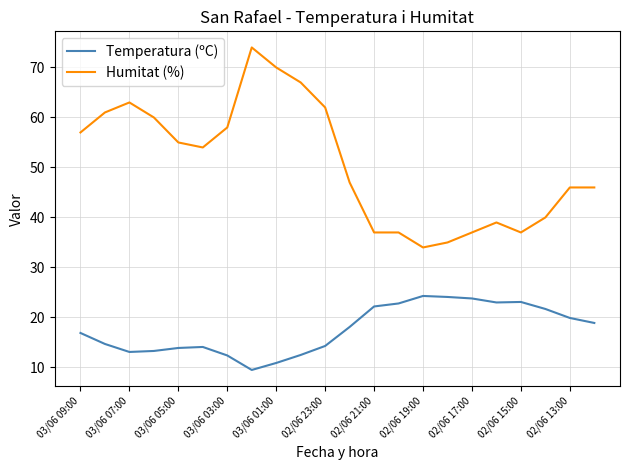

What is the difference between the maximum and minimum values in the Humitat (%) series?

40.0